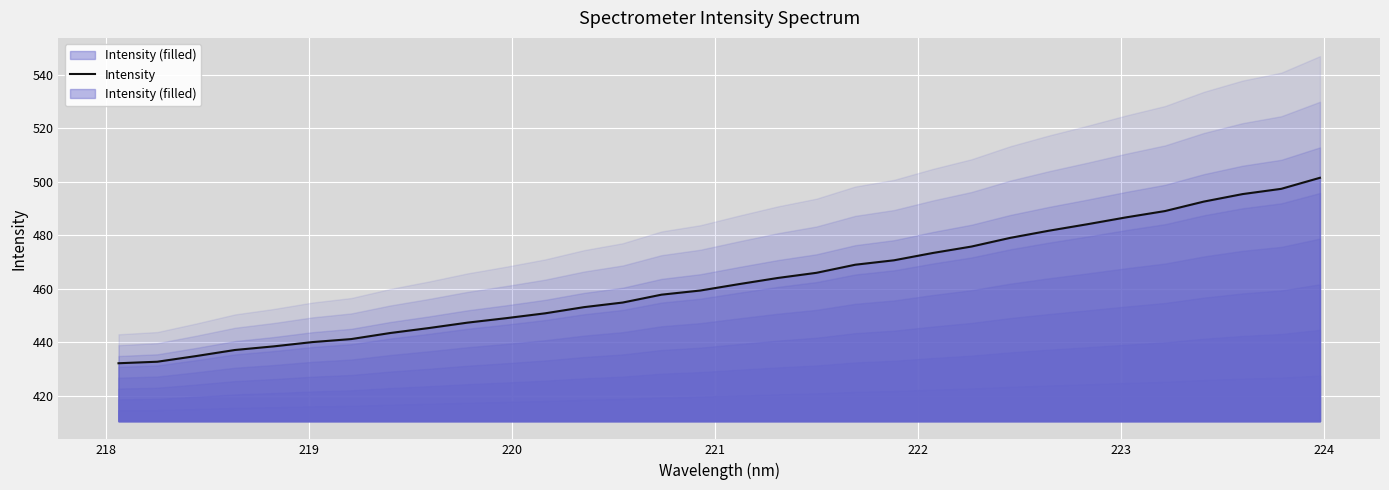

True or false: the data has more than 2 interior local peaks.

False